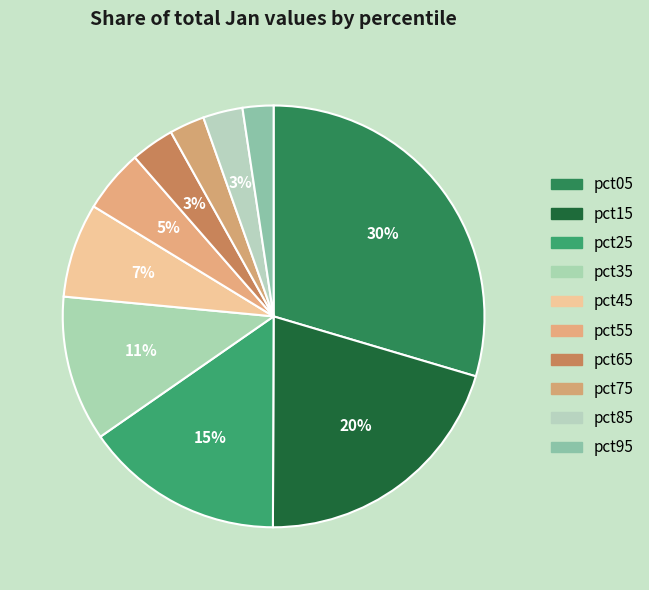

What is the ratio of the value at pct95 to the value at pct05?

0.1